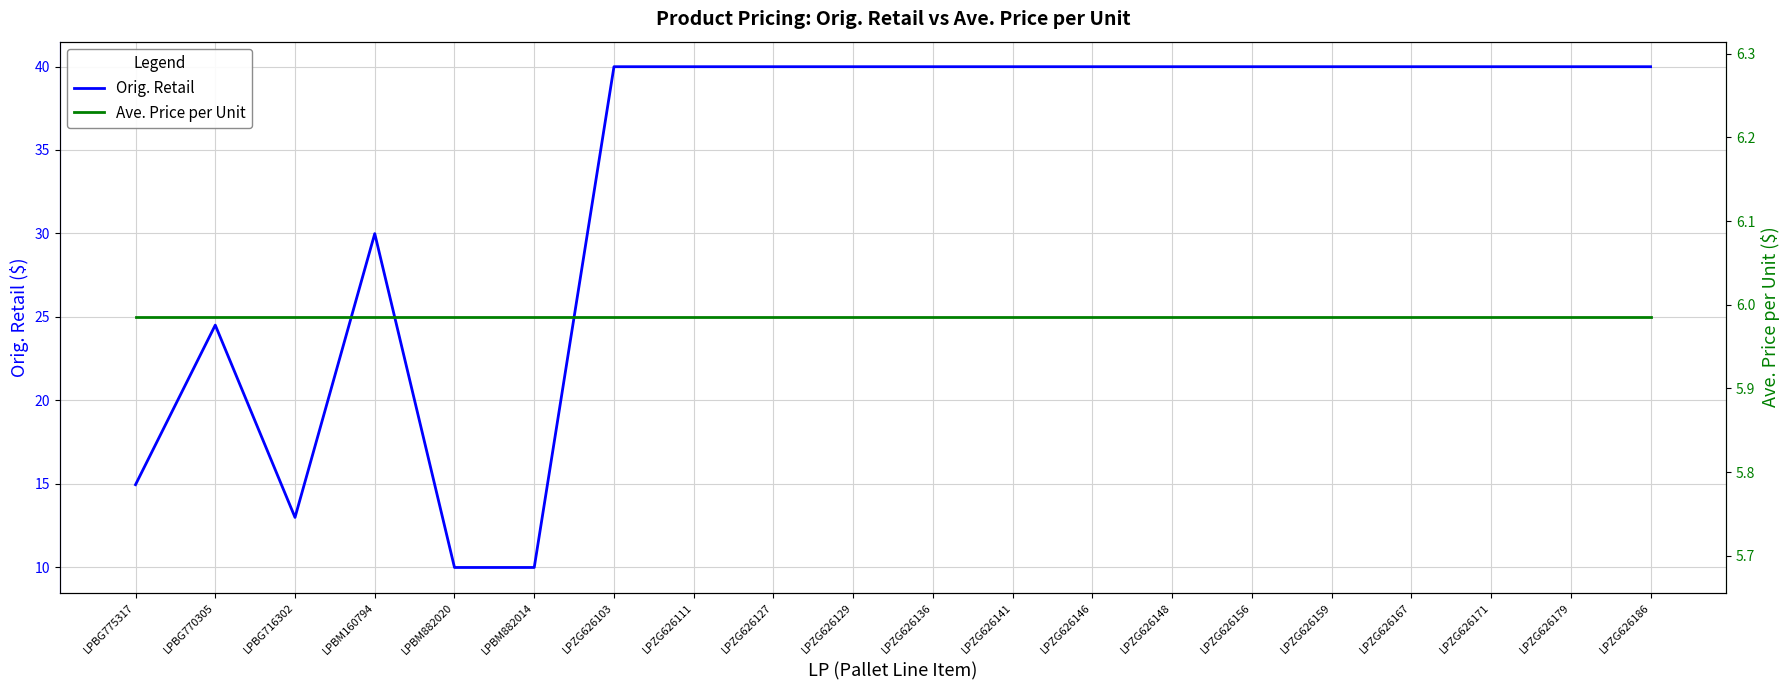

Where is the first local maximum for Orig. Retail?

LPBG770305